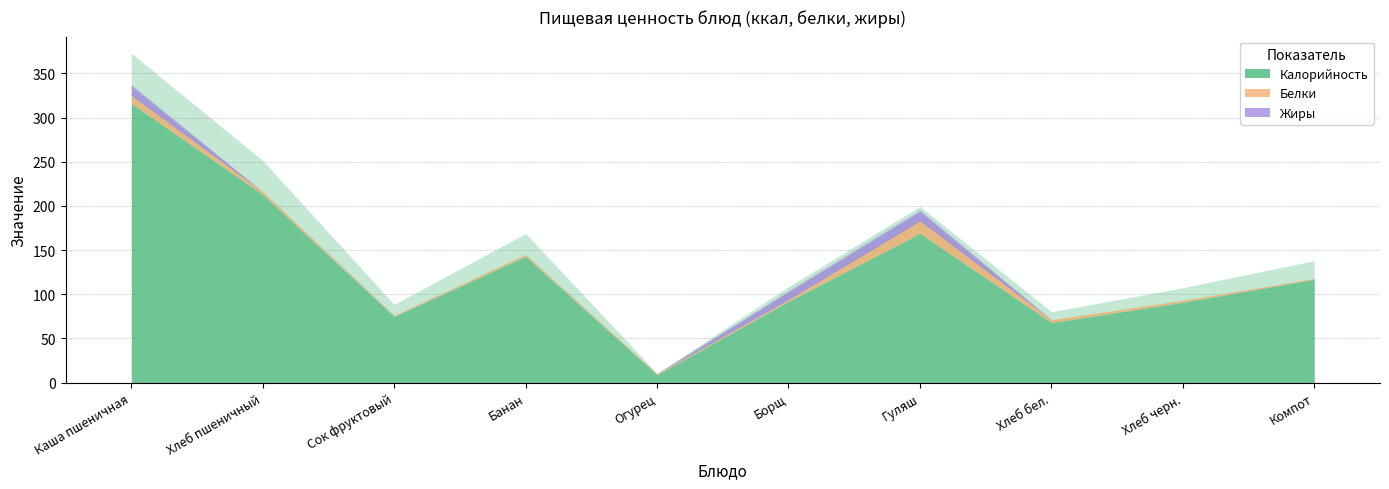

What is the maximum value for Калорийность?

316